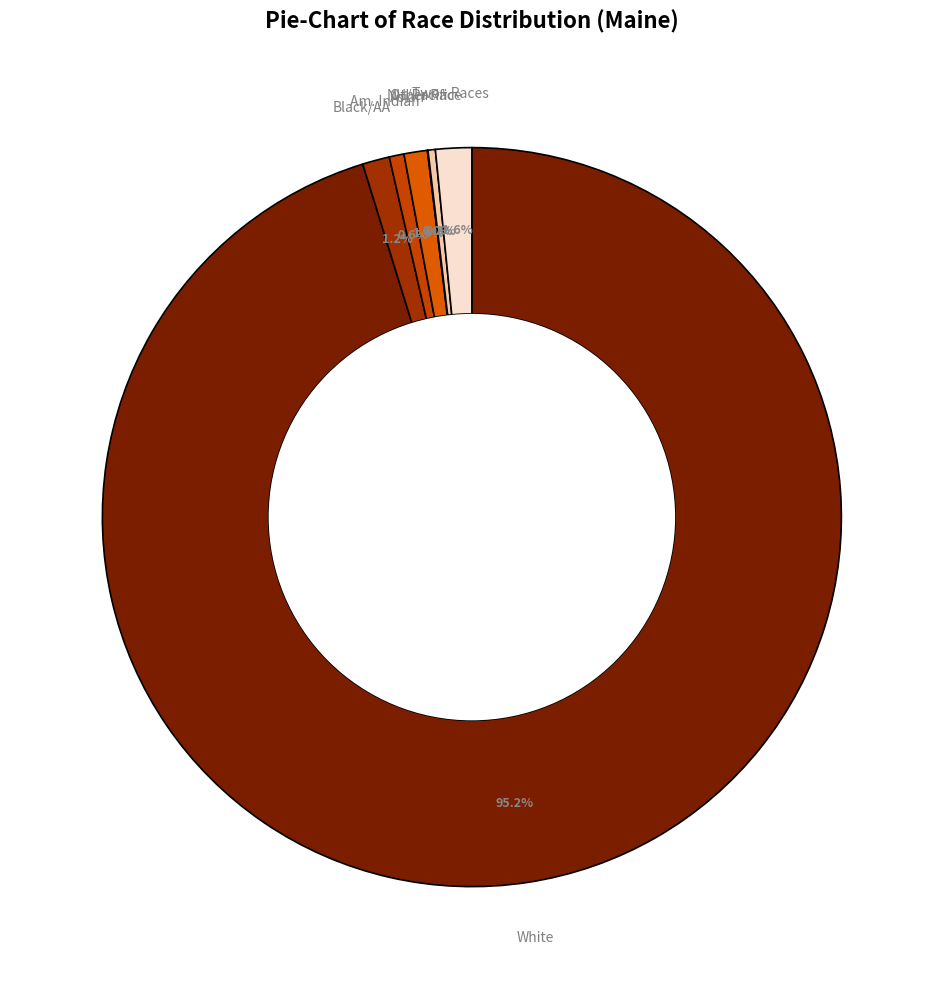

How many segments does this pie chart have?

7